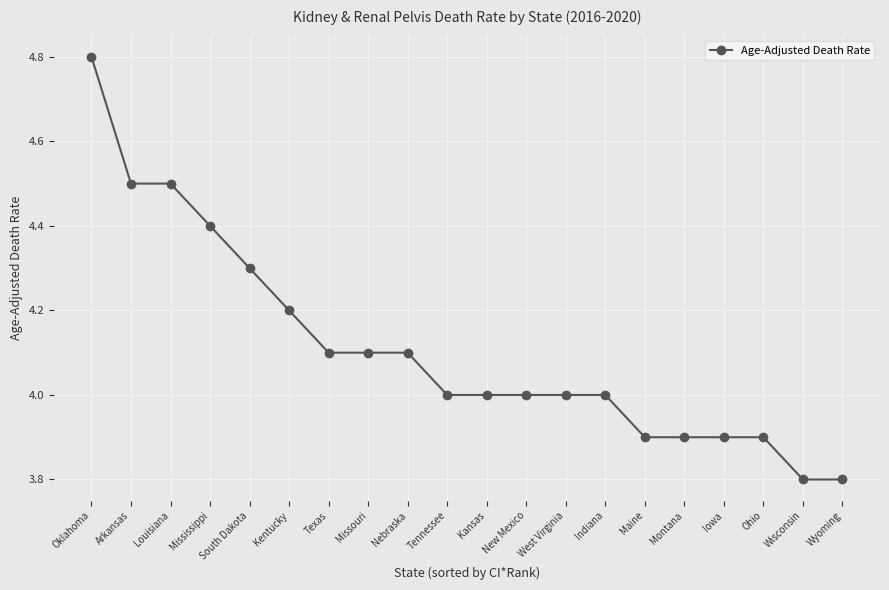

Approximately how many times larger is the value at Tennessee compared to Louisiana?

0.9